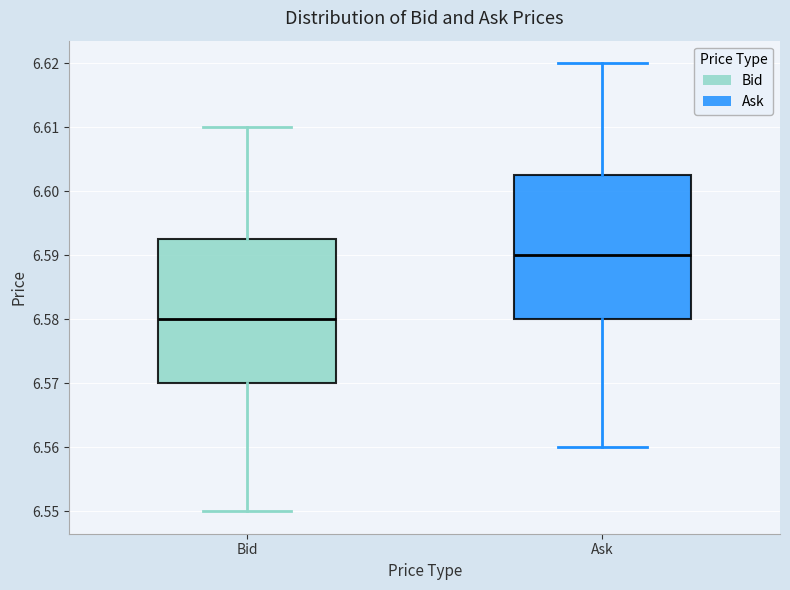

Reading left to right, read every box against the y-axis: the position of its median line, the range the box covers, and the ends of its whiskers. The values are not printed on the chart, so give them approximately, as read against the axis.

Bid: median 6.580, box 6.570 to 6.593, whiskers 6.550 to 6.610
Ask: median 6.590, box 6.580 to 6.603, whiskers 6.560 to 6.620